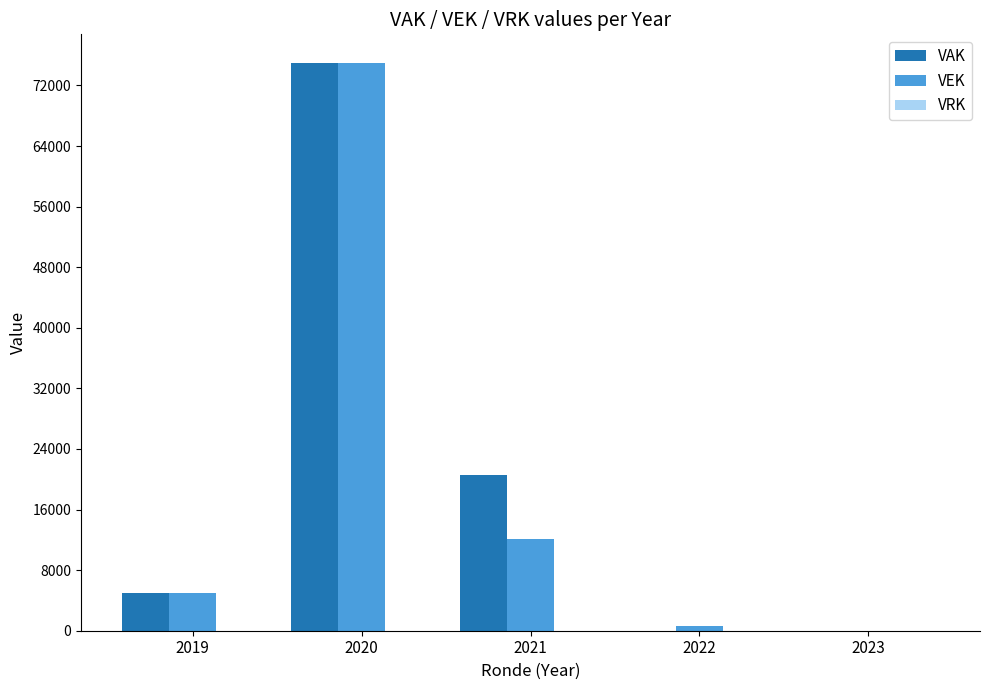

At which label is VAK closest to 37500?

2021